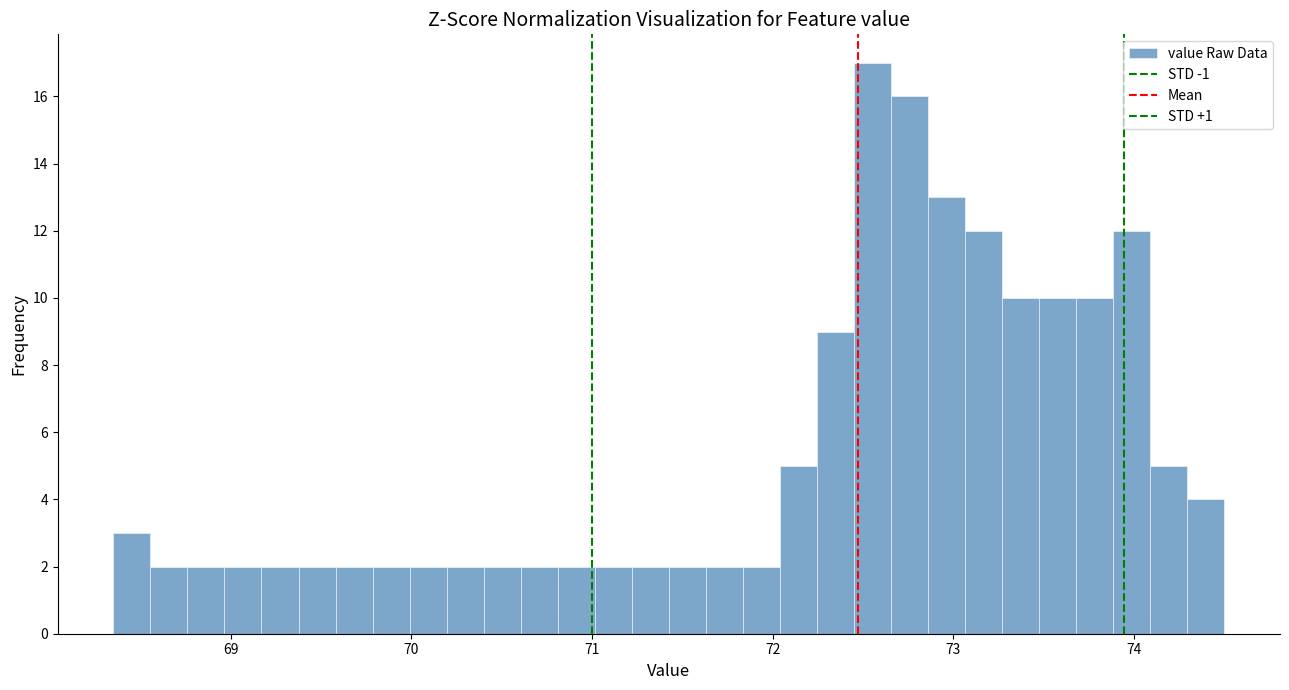

Around what value on the x-axis is the tallest bar? Give the approximate position of its centre, as read against the axis.

72.6